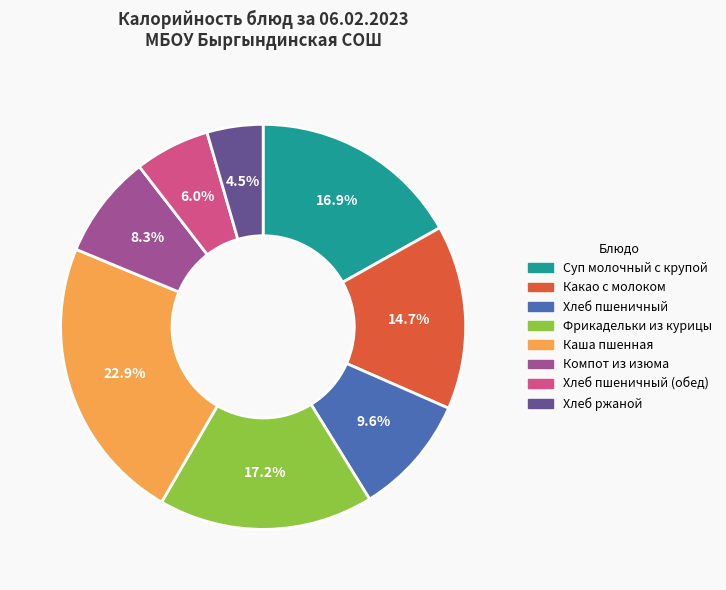

Is there any slice that represents more than half of the pie?

No